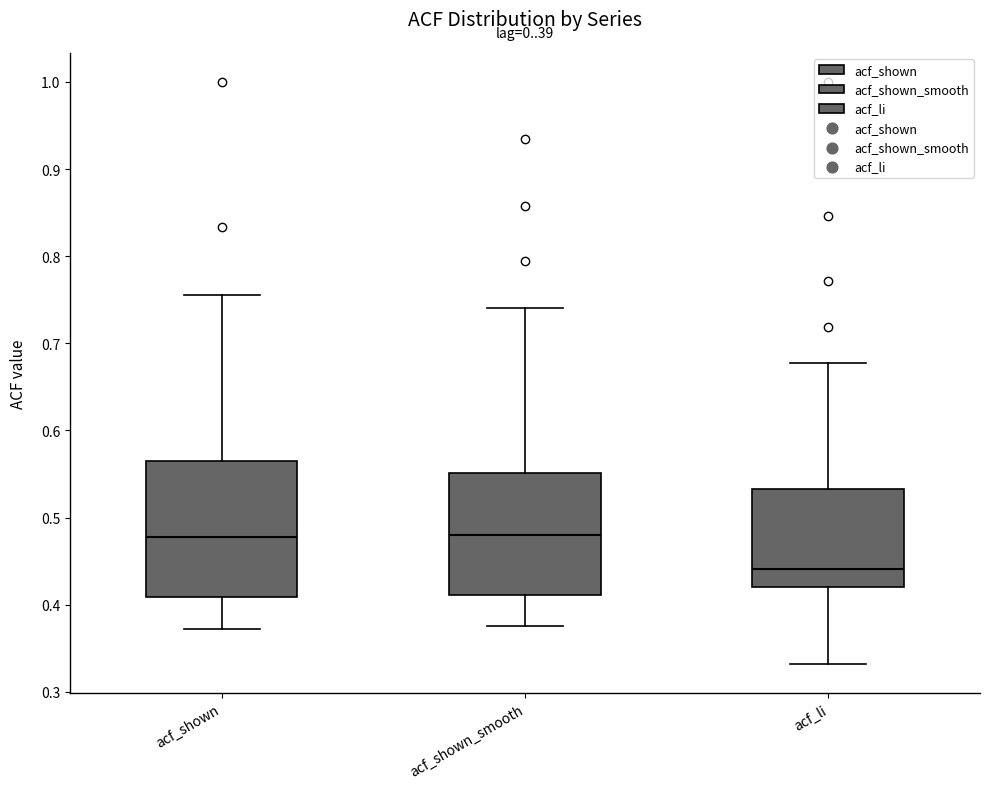

Where is the upper edge of the box for acf_li on the y-axis? The values are not printed on the chart, so give them approximately, as read against the axis.

0.53